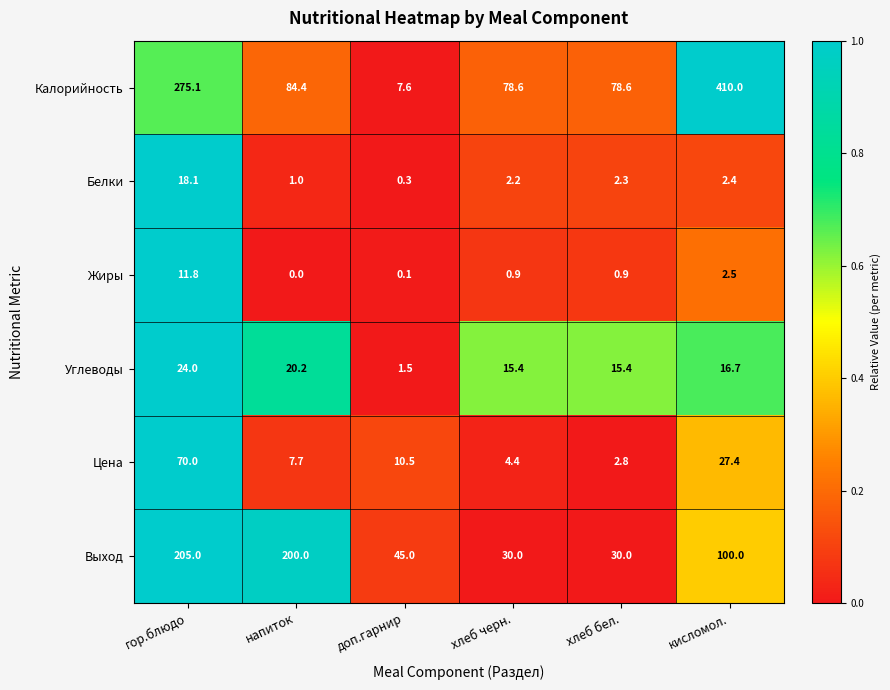

What is the difference between the second highest and second lowest values in the Жиры series?

2.4